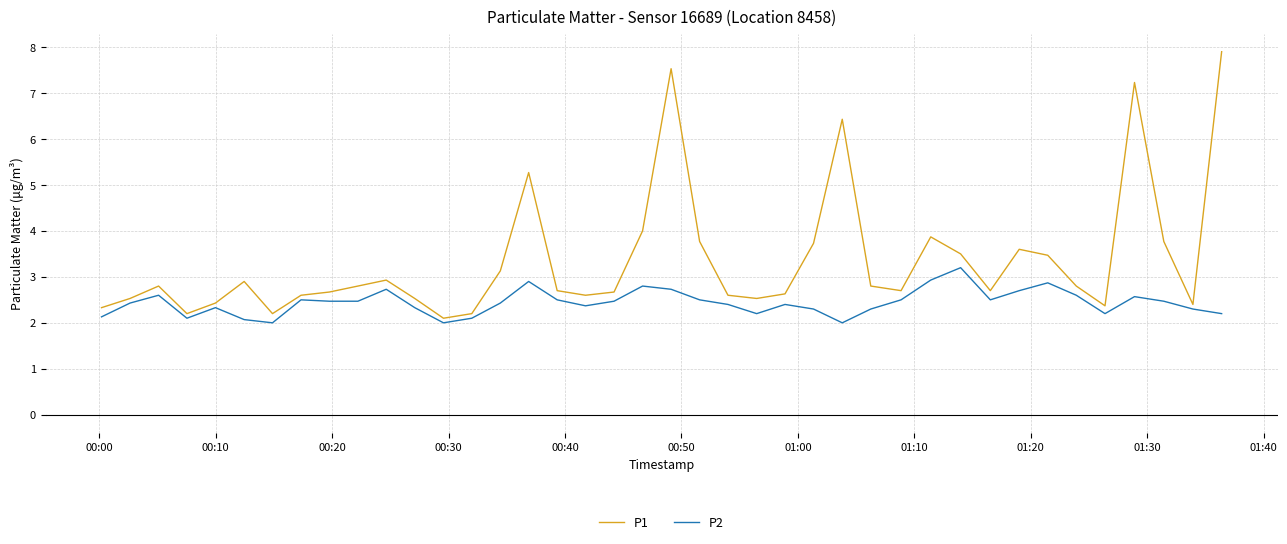

Which series has the largest total across all categories?

P1